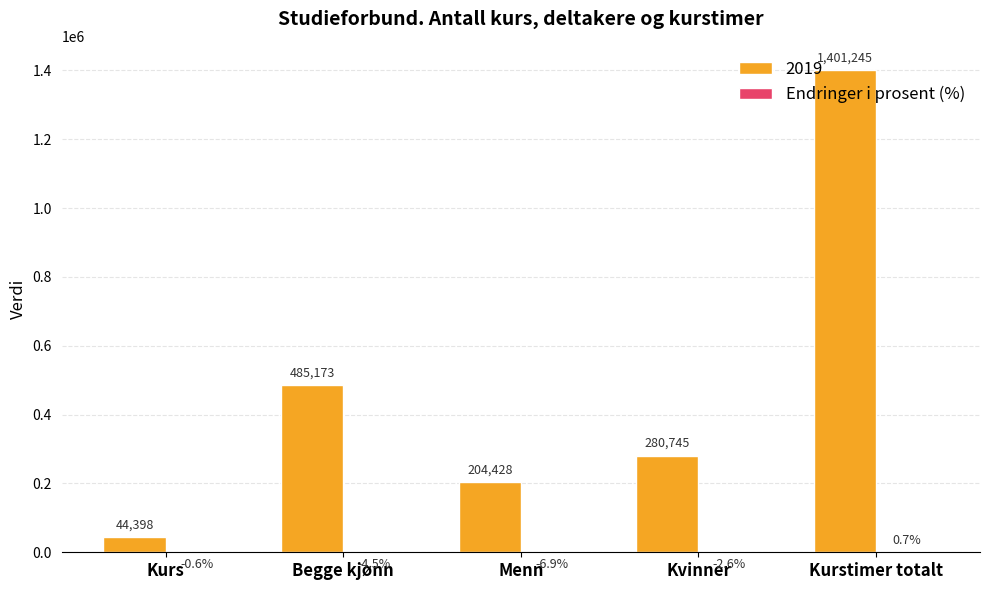

At which category does the chart reach its peak across all series?

Kurstimer totalt